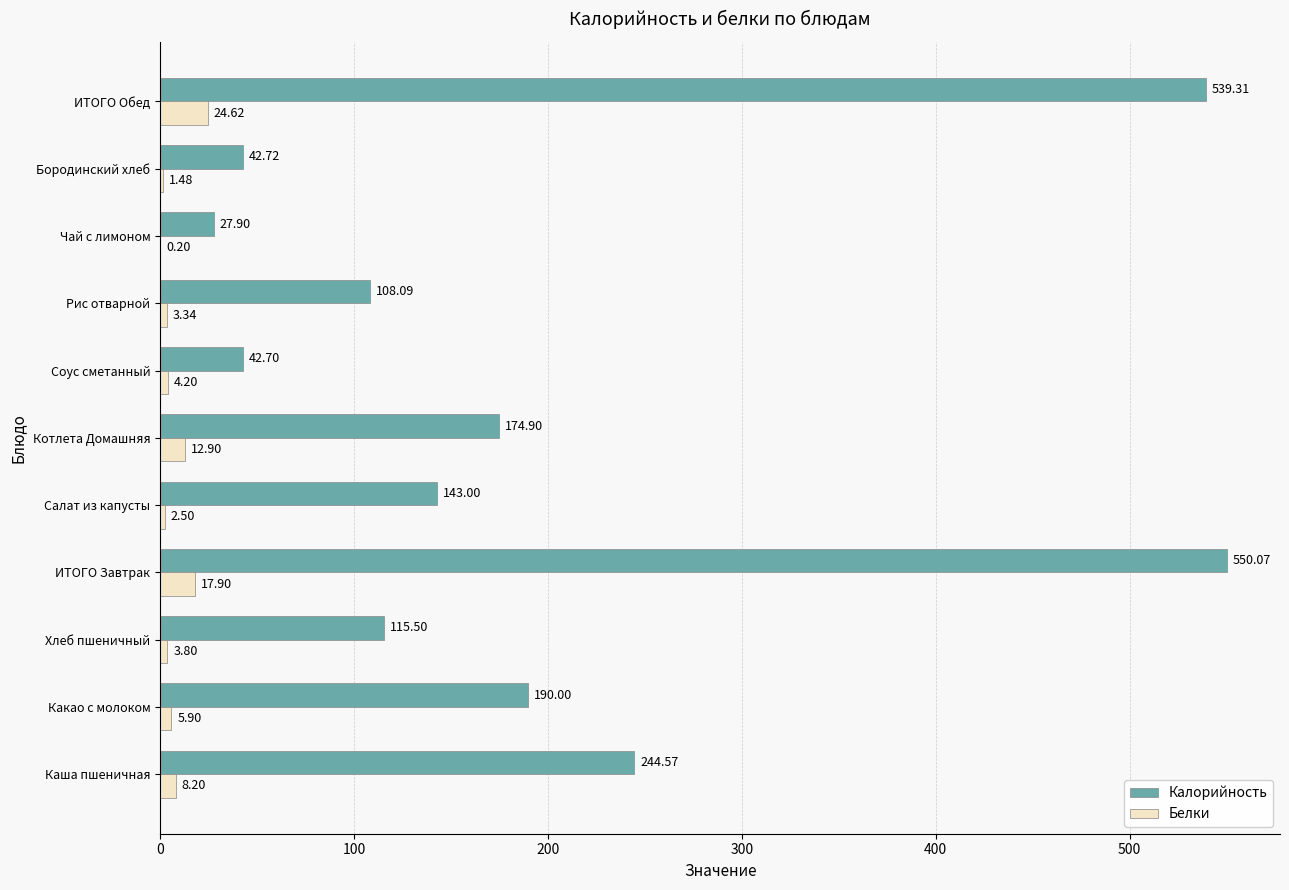

Where is Калорийность nearest to the value 288?

Каша пшеничная